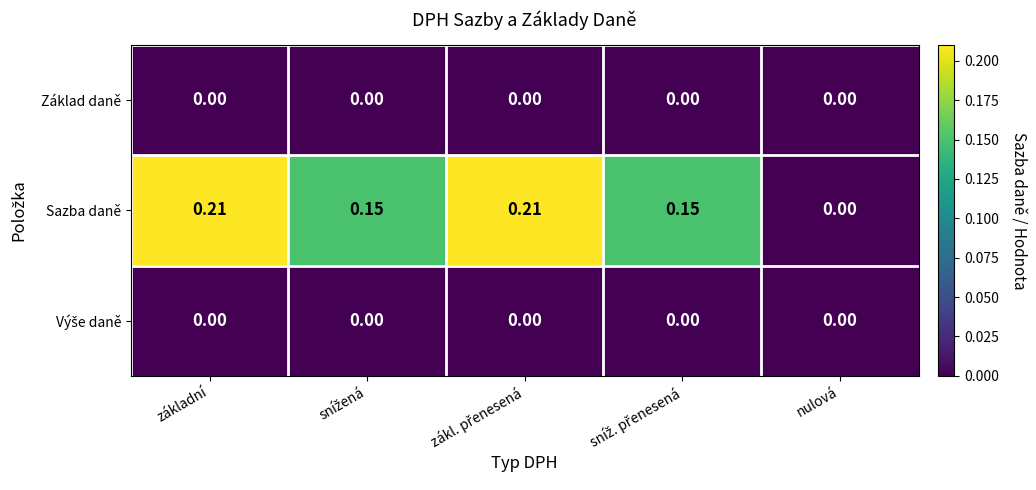

Which series has the widest spread of values?

Sazba daně